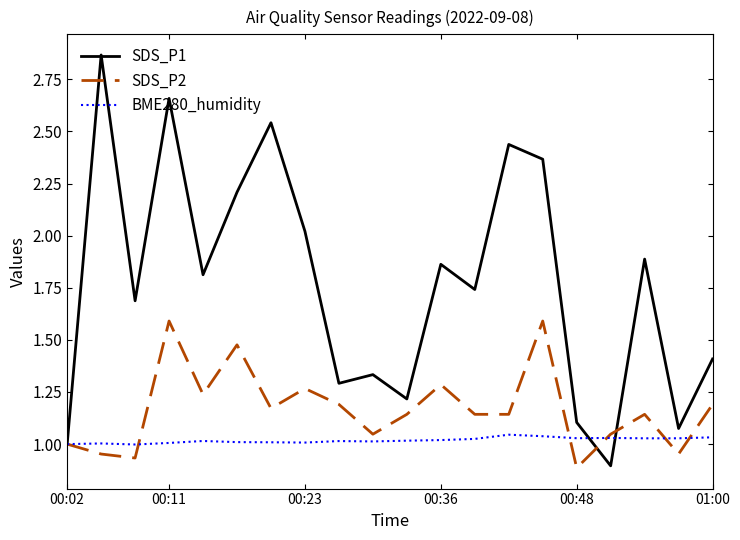

What is the maximum value for SDS_P2?

1.6